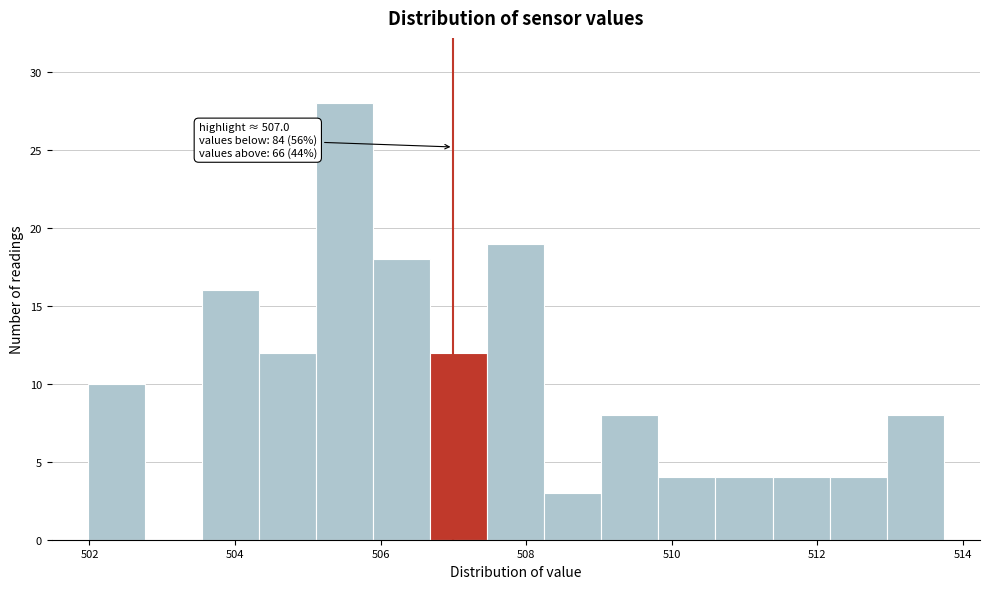

Around what value on the x-axis is the tallest bar? Give the approximate position of its centre, as read against the axis.

505.6